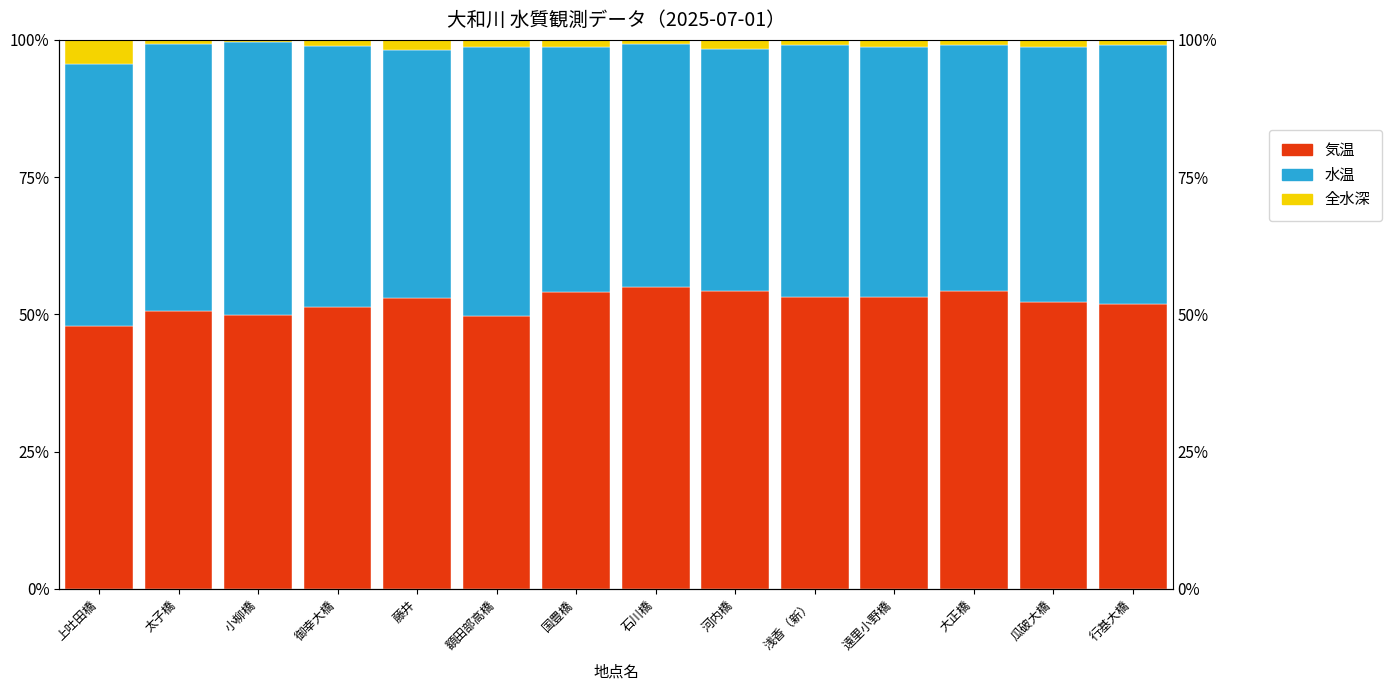

Read the 水温 value at 額田部高橋.

49.0